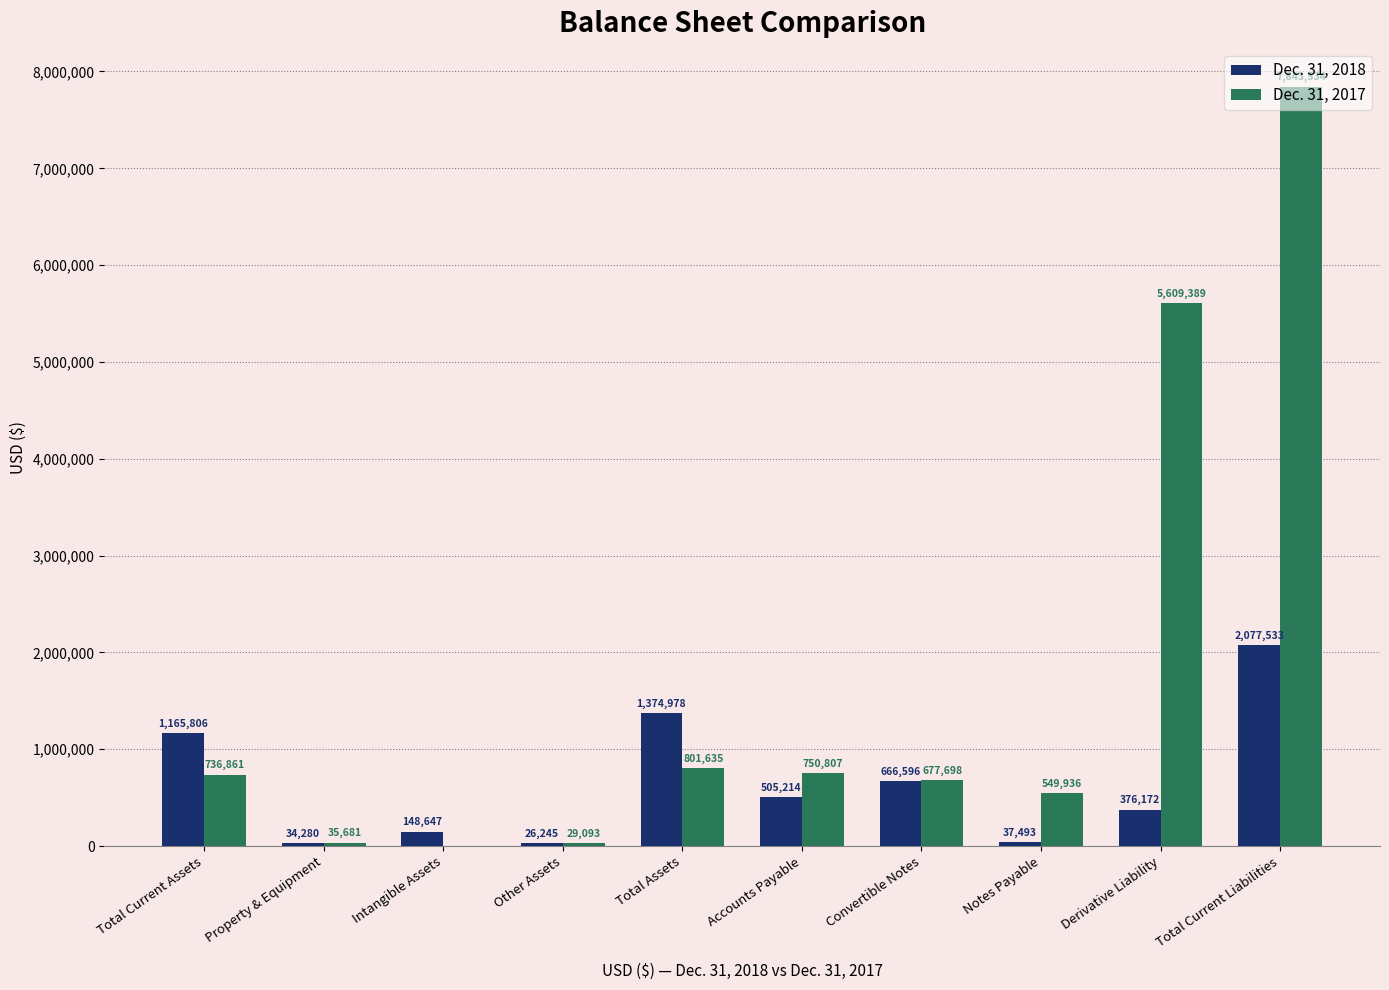

How many groups of bars are there?

10